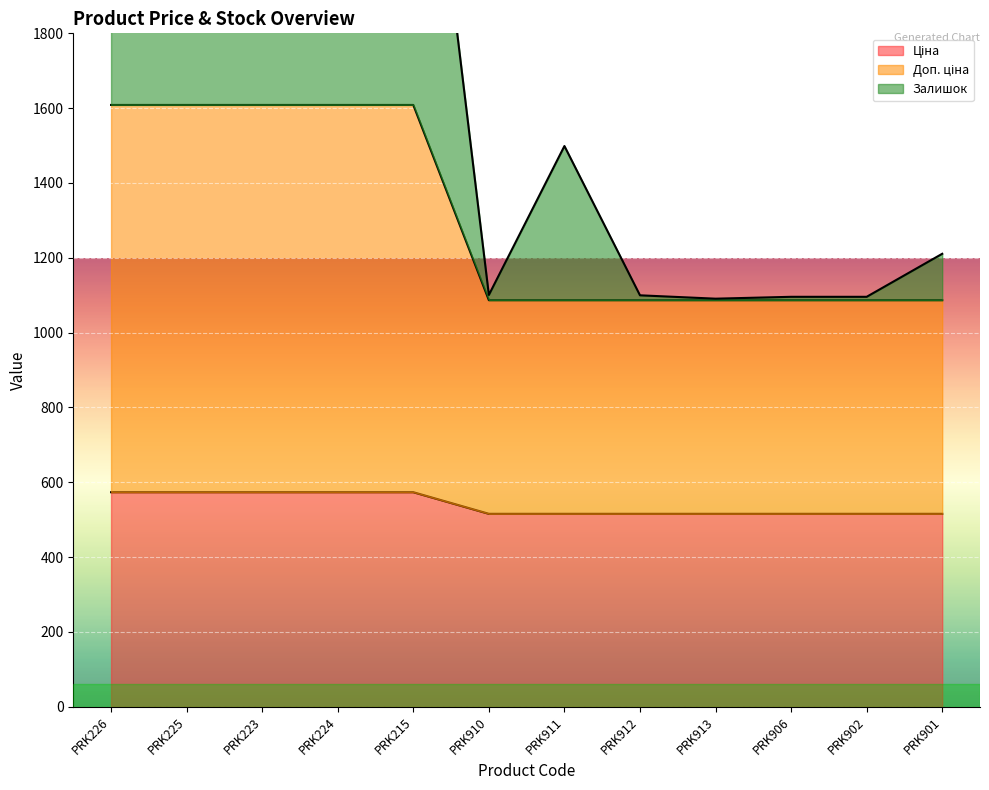

The Ціна series shows 830.7 at PRK910. True or false?

False